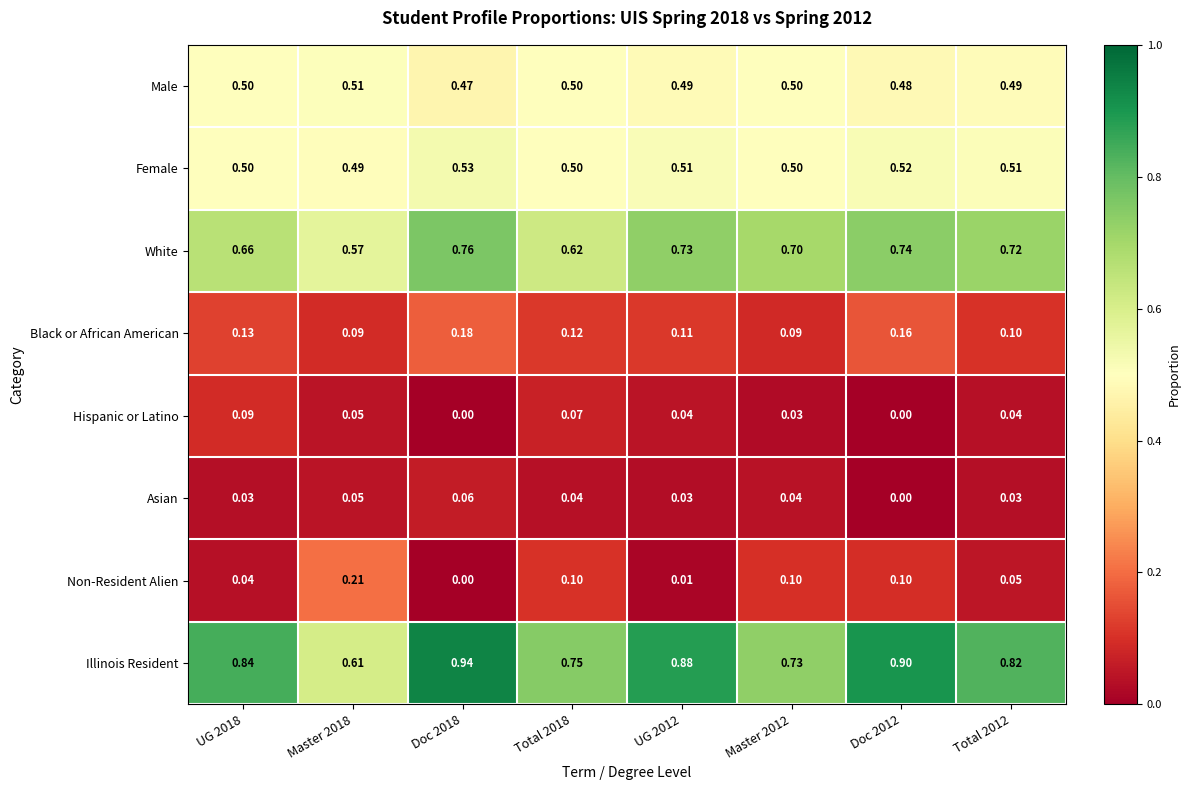

What is the difference between the highest and lowest values at Doc 2018?

0.9